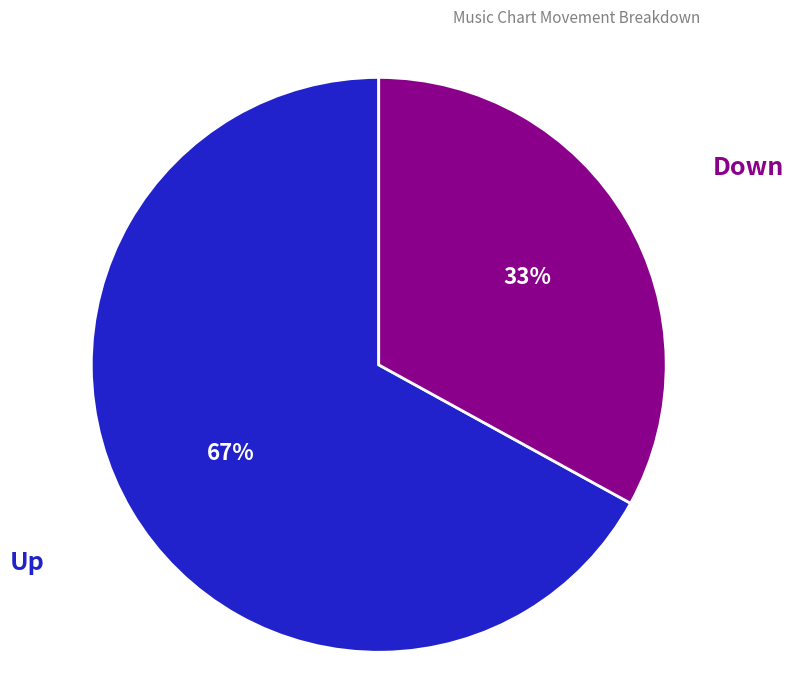

Is there any slice that represents more than half of the pie?

Yes